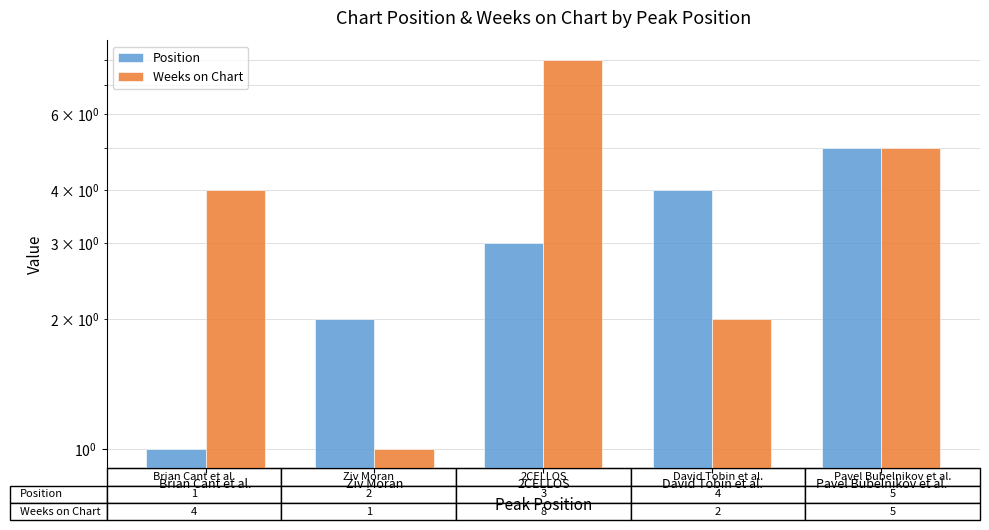

What value does the Weeks on Chart series have at David Tobin et al.?

2